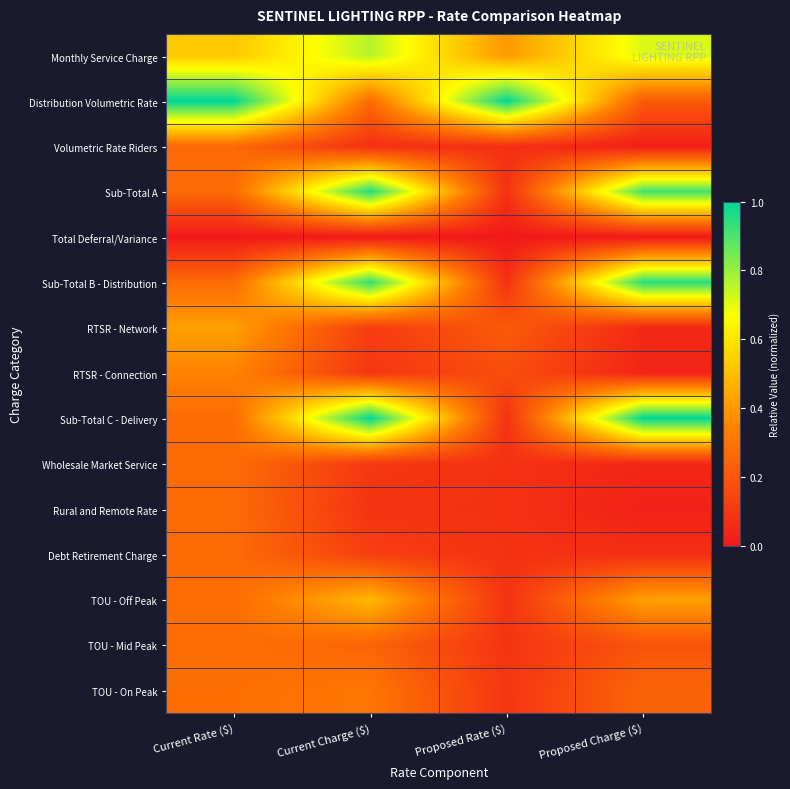

Reading left to right, what are all the values shown in this chart?

Monthly Service Charge: Current Rate ($)=0.5	Current Charge ($)=0.8	Proposed Rate ($)=0.4	Proposed Charge ($)=0.7
Distribution Volumetric Rate: Current Rate ($)=1.0	Current Charge ($)=0.3	Proposed Rate ($)=1.0	Proposed Charge ($)=0.2
Volumetric Rate Riders: Current Rate ($)=0.3	Current Charge ($)=0.1	Proposed Rate ($)=0.1	Proposed Charge ($)=0.0
Sub-Total A: Current Rate ($)=0.3	Current Charge ($)=1.0	Proposed Rate ($)=0.1	Proposed Charge ($)=0.9
Total Deferral/Variance: Current Rate ($)=0.0	Current Charge ($)=0.0	Proposed Rate ($)=0.0	Proposed Charge ($)=0.0
Sub-Total B - Distribution: Current Rate ($)=0.3	Current Charge ($)=0.9	Proposed Rate ($)=0.1	Proposed Charge ($)=0.9
RTSR - Network: Current Rate ($)=0.4	Current Charge ($)=0.1	Proposed Rate ($)=0.2	Proposed Charge ($)=0.0
RTSR - Connection: Current Rate ($)=0.3	Current Charge ($)=0.1	Proposed Rate ($)=0.2	Proposed Charge ($)=0.0
Sub-Total C - Delivery: Current Rate ($)=0.3	Current Charge ($)=1.0	Proposed Rate ($)=0.1	Proposed Charge ($)=1.0
Wholesale Market Service: Current Rate ($)=0.3	Current Charge ($)=0.1	Proposed Rate ($)=0.1	Proposed Charge ($)=0.0
Rural and Remote Rate: Current Rate ($)=0.3	Current Charge ($)=0.1	Proposed Rate ($)=0.1	Proposed Charge ($)=0.0
Debt Retirement Charge: Current Rate ($)=0.3	Current Charge ($)=0.1	Proposed Rate ($)=0.1	Proposed Charge ($)=0.1
TOU - Off Peak: Current Rate ($)=0.3	Current Charge ($)=0.5	Proposed Rate ($)=0.1	Proposed Charge ($)=0.4
TOU - Mid Peak: Current Rate ($)=0.3	Current Charge ($)=0.2	Proposed Rate ($)=0.1	Proposed Charge ($)=0.2
TOU - On Peak: Current Rate ($)=0.3	Current Charge ($)=0.3	Proposed Rate ($)=0.1	Proposed Charge ($)=0.2